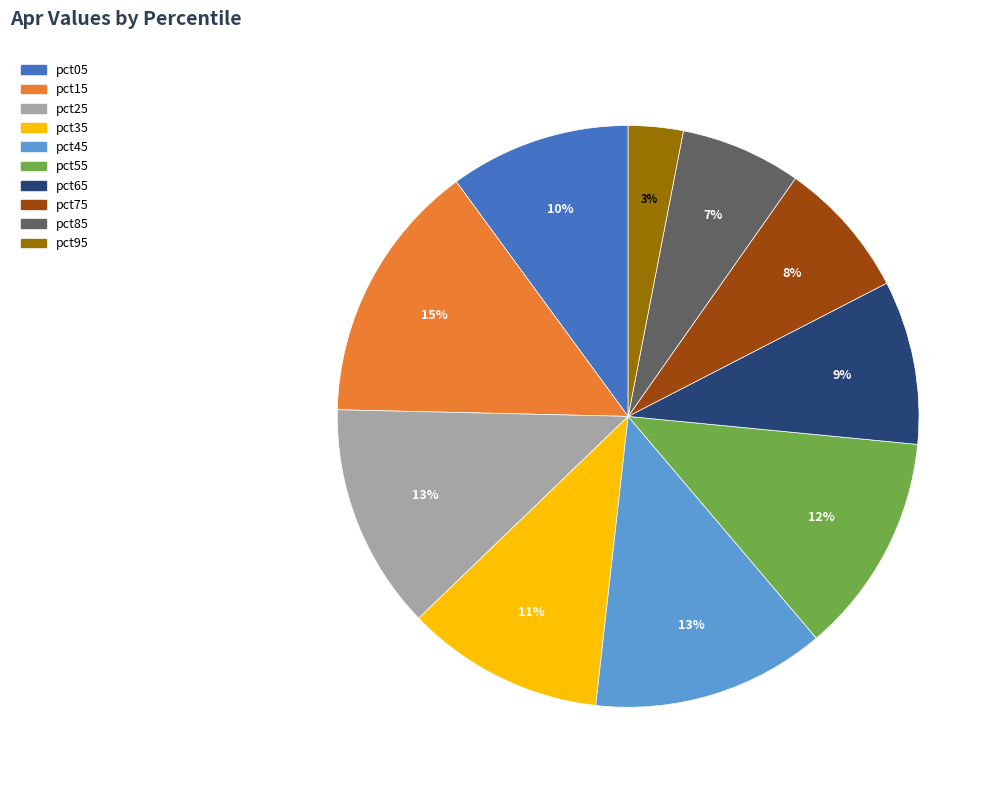

Between pct75 and pct95, which is larger?

pct75